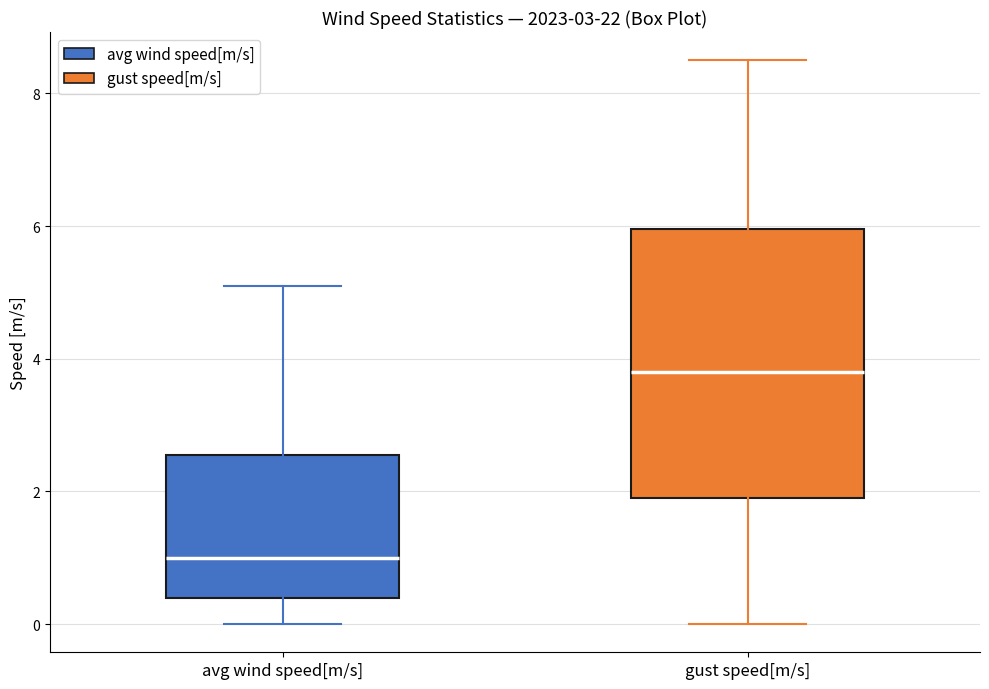

Reading left to right, read every box against the y-axis: the position of its median line, the range the box covers, and the ends of its whiskers. The values are not printed on the chart, so give them approximately, as read against the axis.

avg wind speed[m/s]: median 1.0, box 0.4 to 2.6, whiskers 0.0 to 5.2
gust speed[m/s]: median 3.8, box 2.0 to 6.0, whiskers 0.0 to 8.6